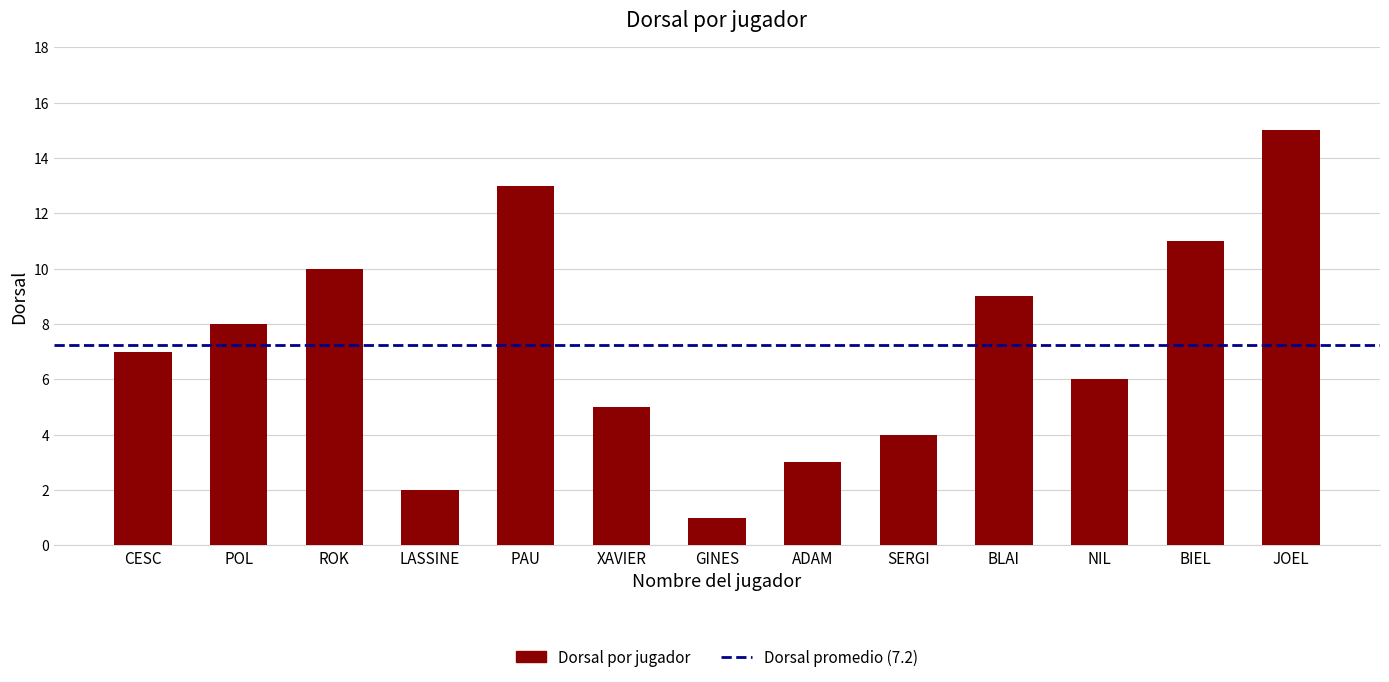

What is the greatest value displayed?

15